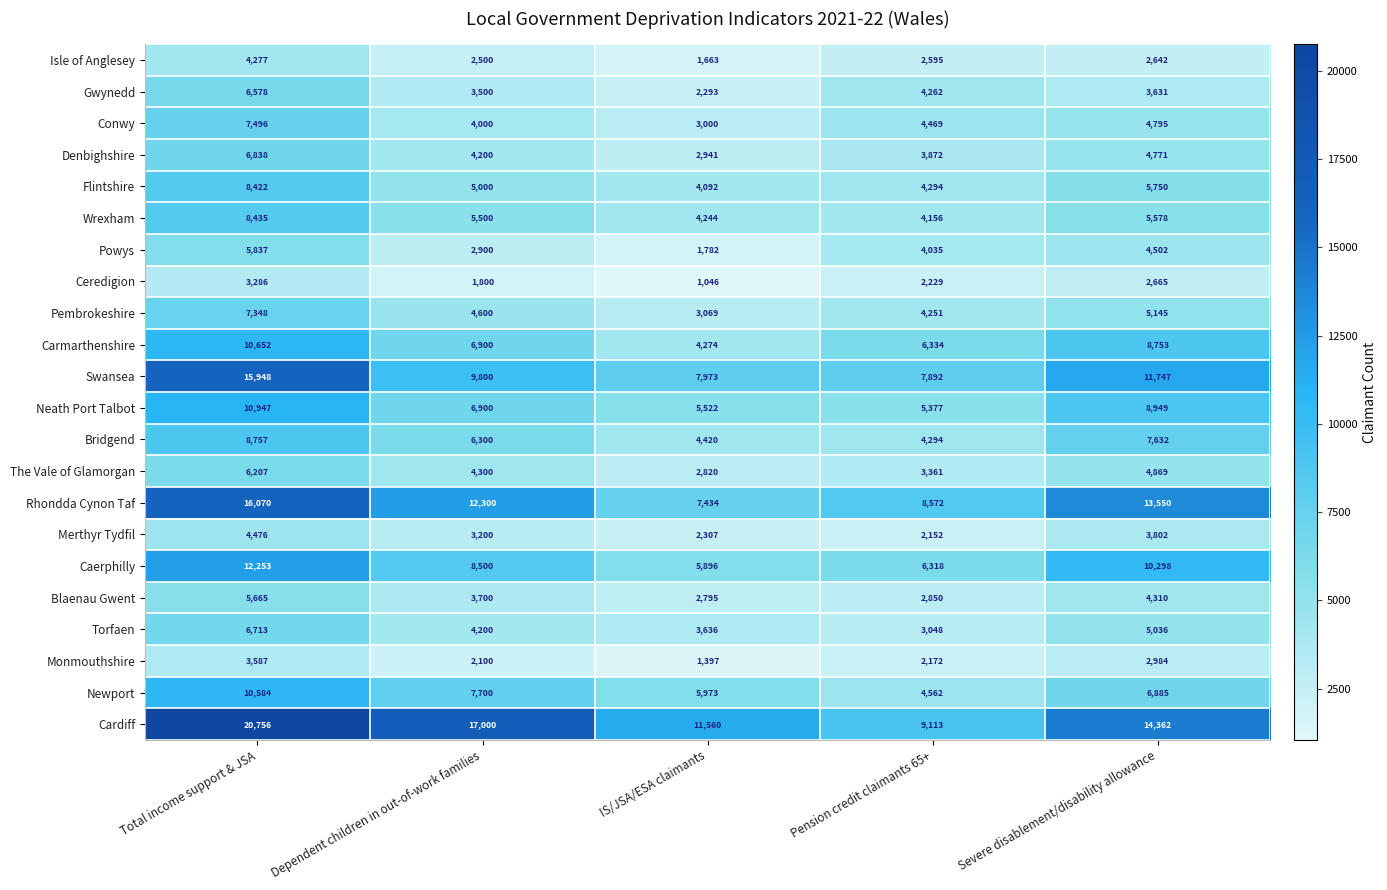

Is it true that Newport equals 14160 at Total income support & JSA?

False